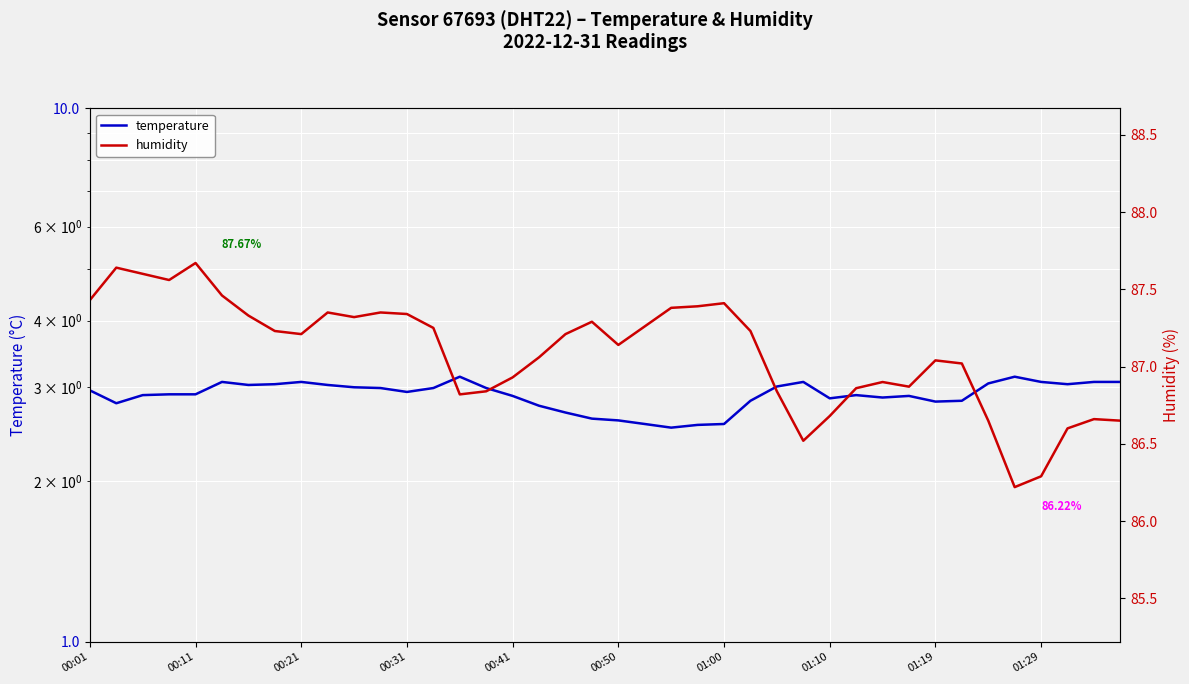

How many series are shown in this chart?

2